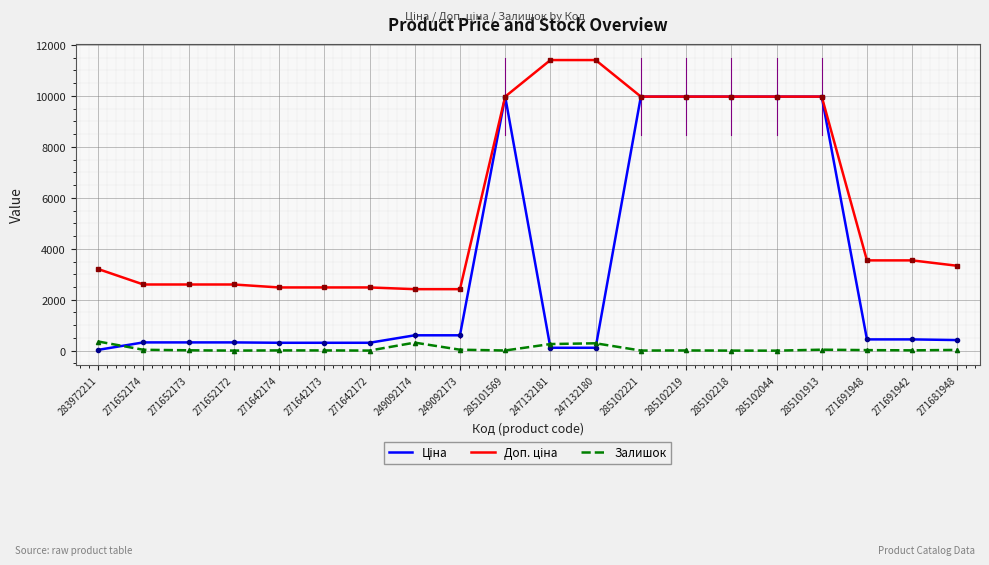

What is the spread (max minus min) of values at 271691942?

3532.0